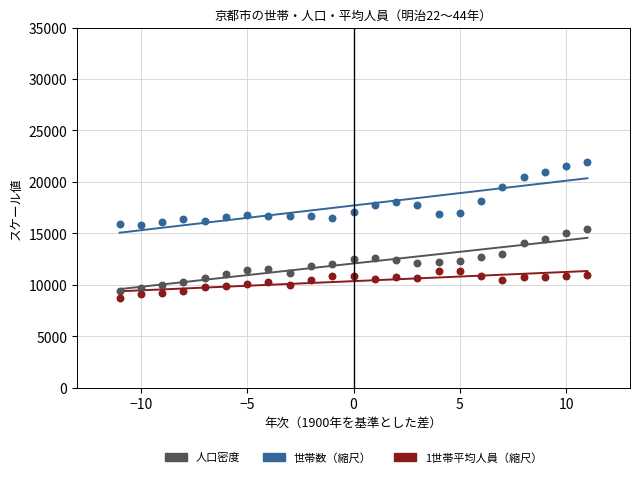

Across all data points, what is the range of X values (max minus min)?

22.0